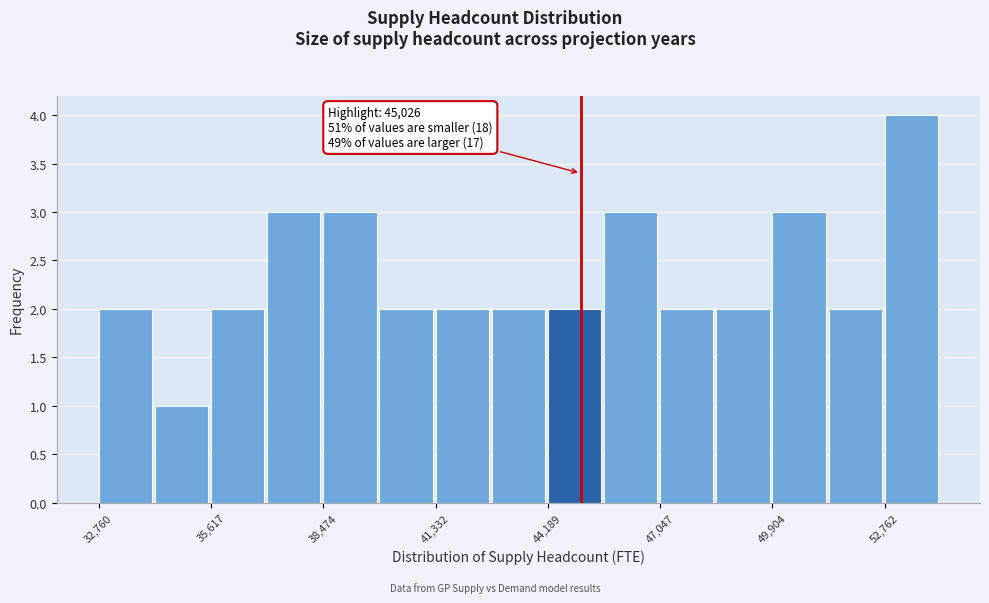

Around what value on the x-axis is the tallest bar? Give the approximate position of its centre, as read against the axis.

53500